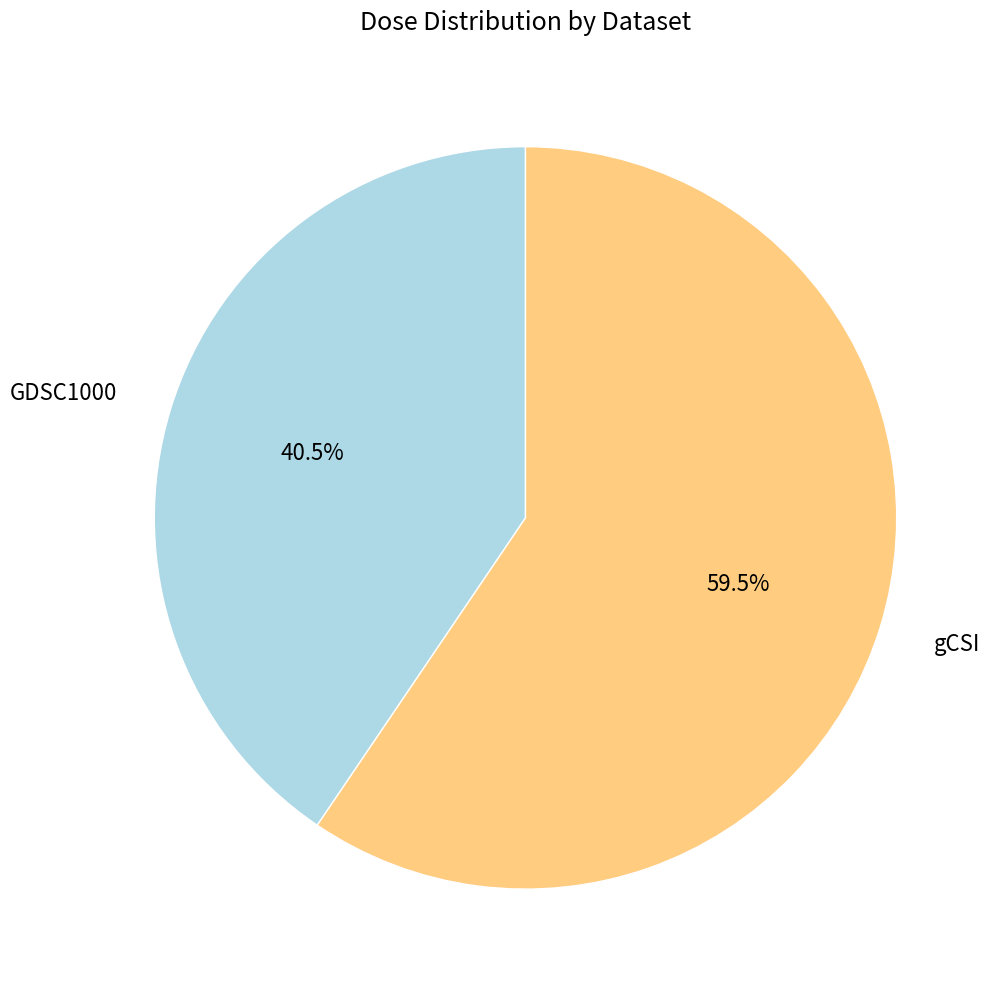

Is there any slice that represents more than half of the pie?

Yes